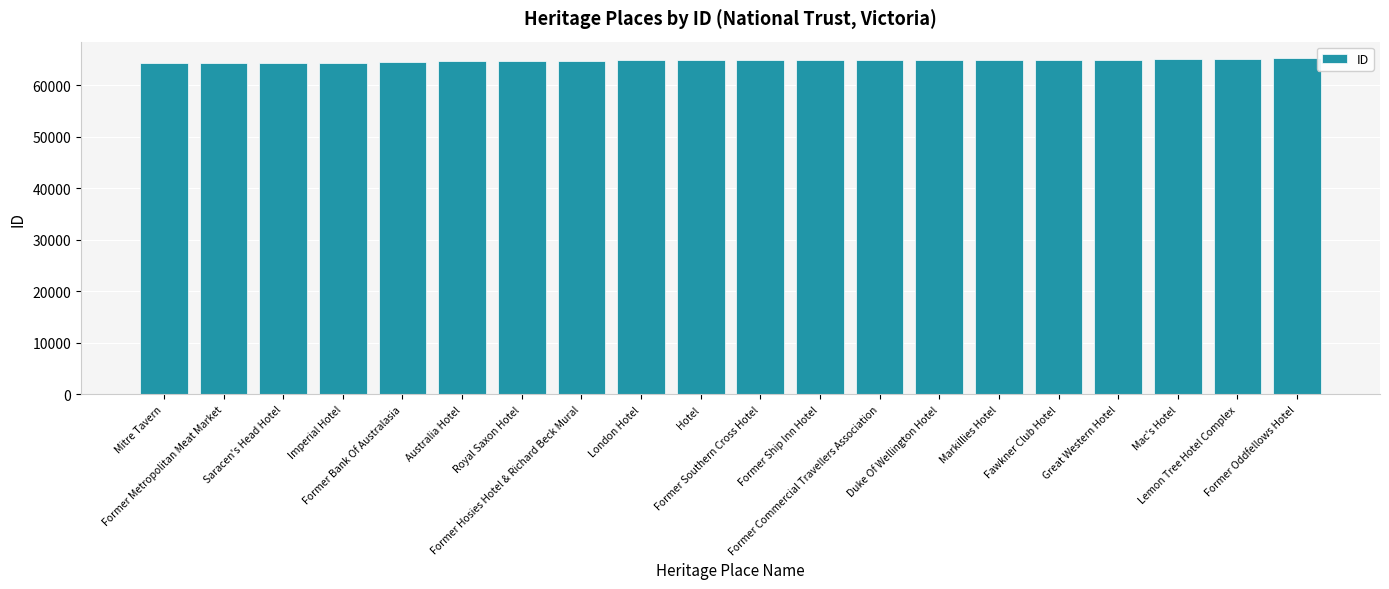

What is the label of the 8th bar from the right?

Former Commercial Travellers Association